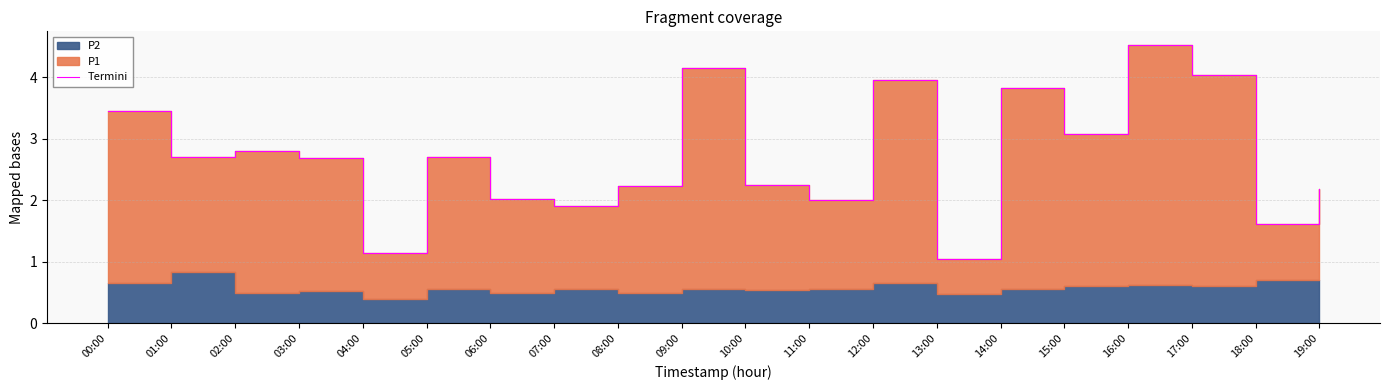

How many lines are shown in the chart?

1